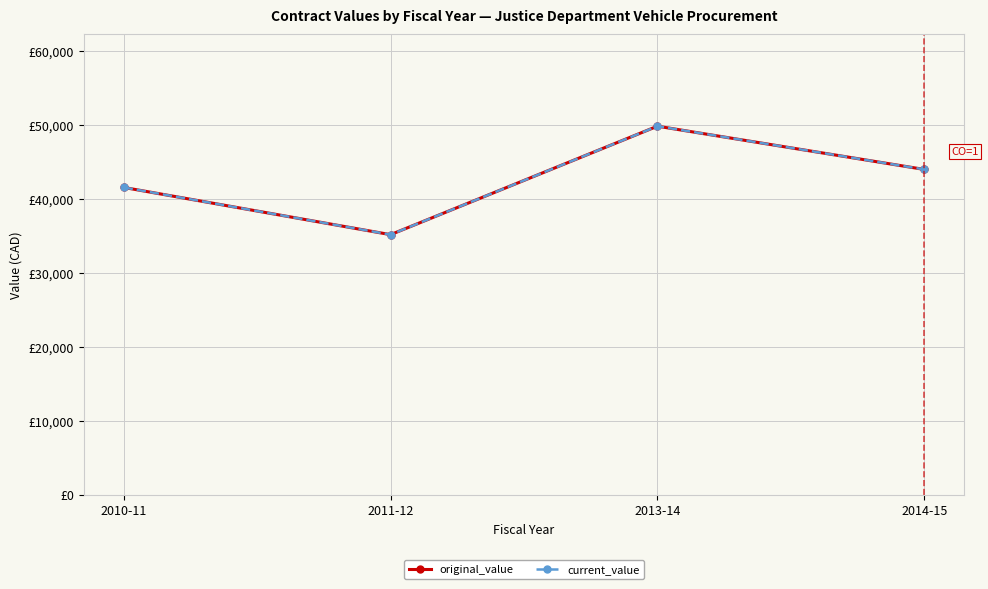

Is this an area chart (filled region under the line)?

No